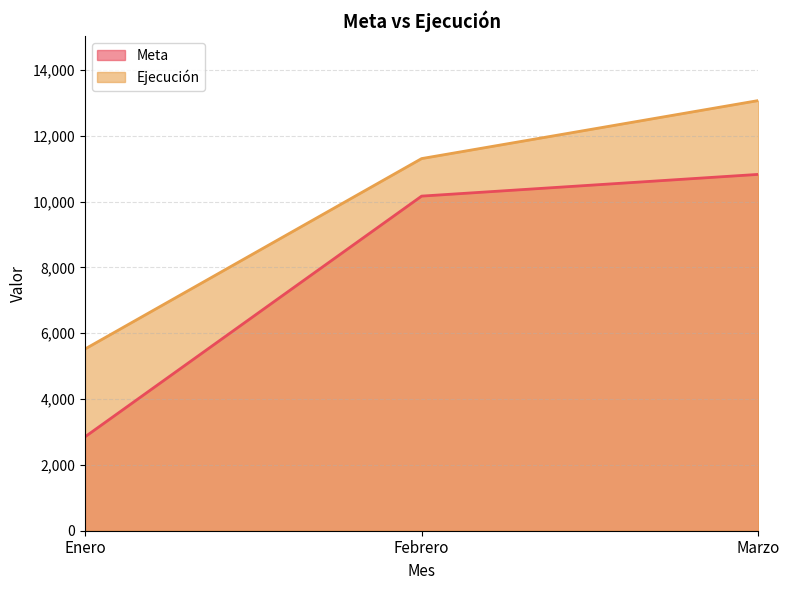

The value of Ejecución at Enero is 1722. True or false?

False